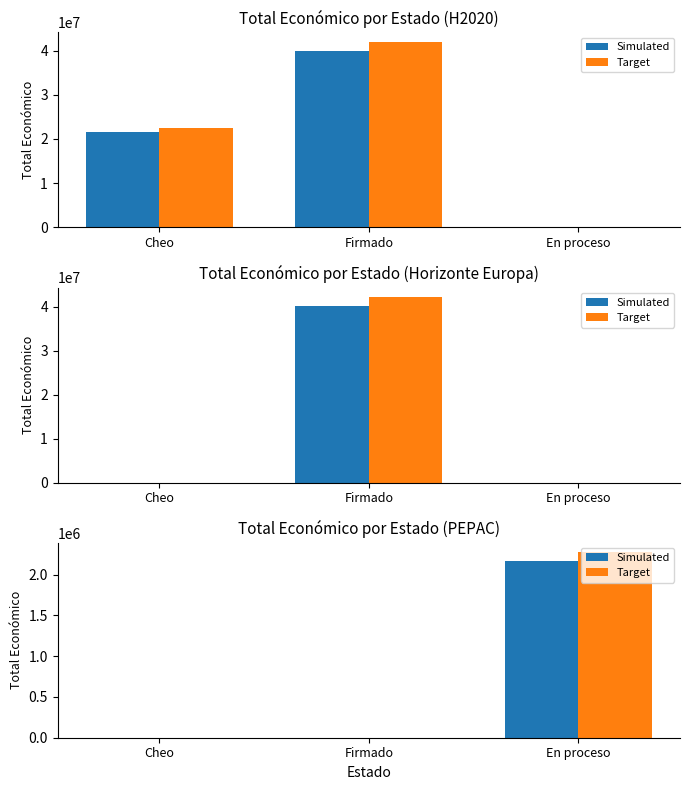

Rank the series by their maximum value, from lowest to highest.

Simulated, Target